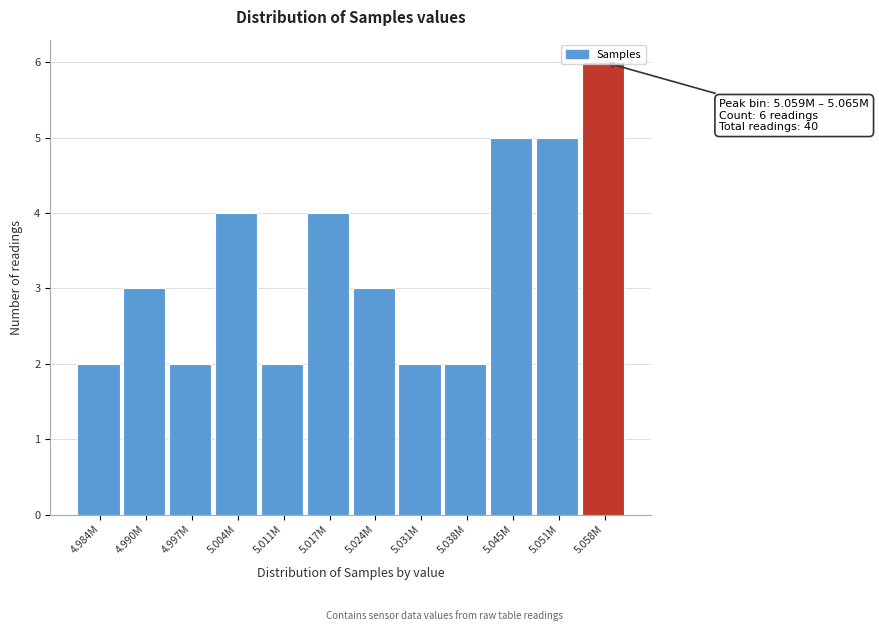

What is the change in value from 5.017M to 5.051M?

+1